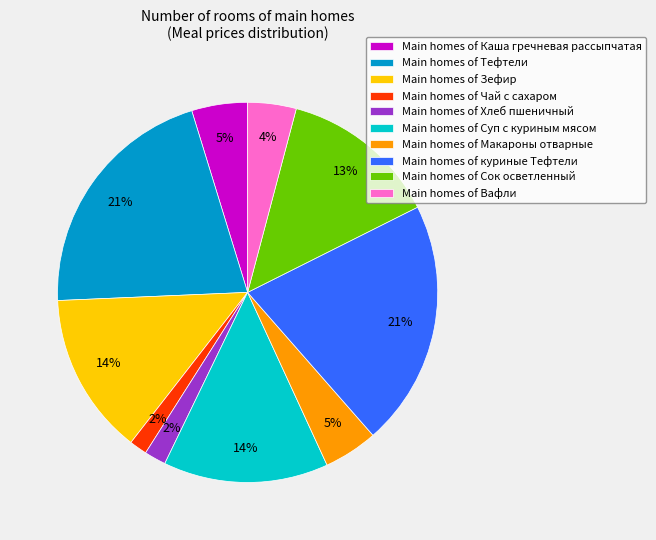

Count the number of slices in the pie.

10